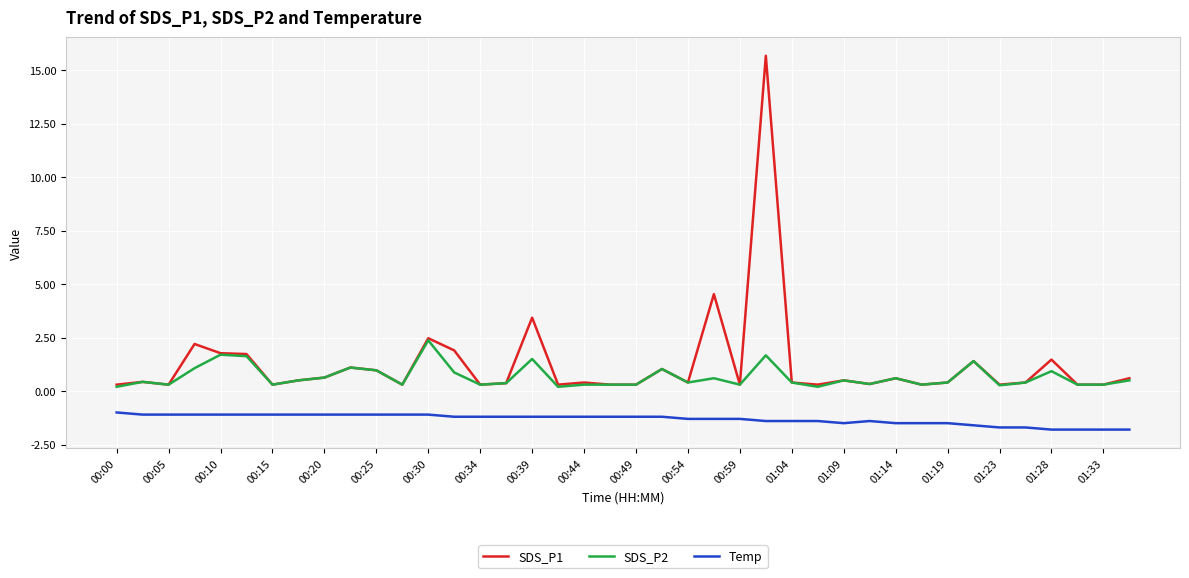

Which series has the largest total across all categories?

SDS_P1